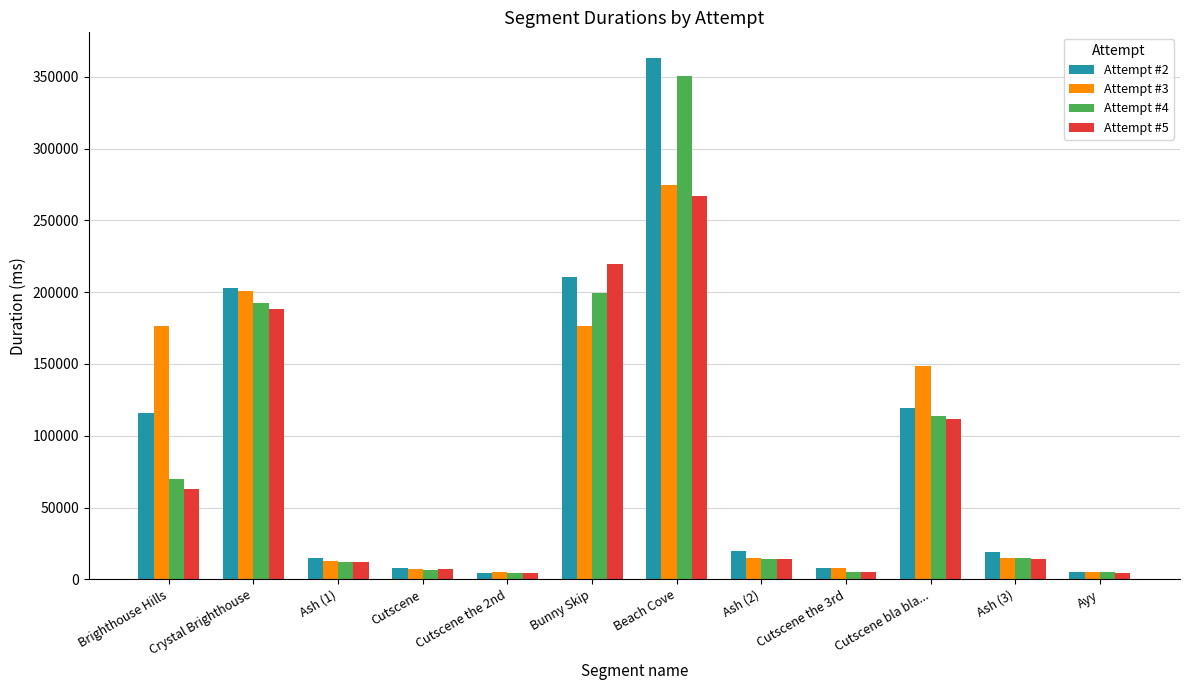

Is the value of Attempt #5 at Cutscene the 3rd greater than the value of Attempt #3 at Beach Cove?

No